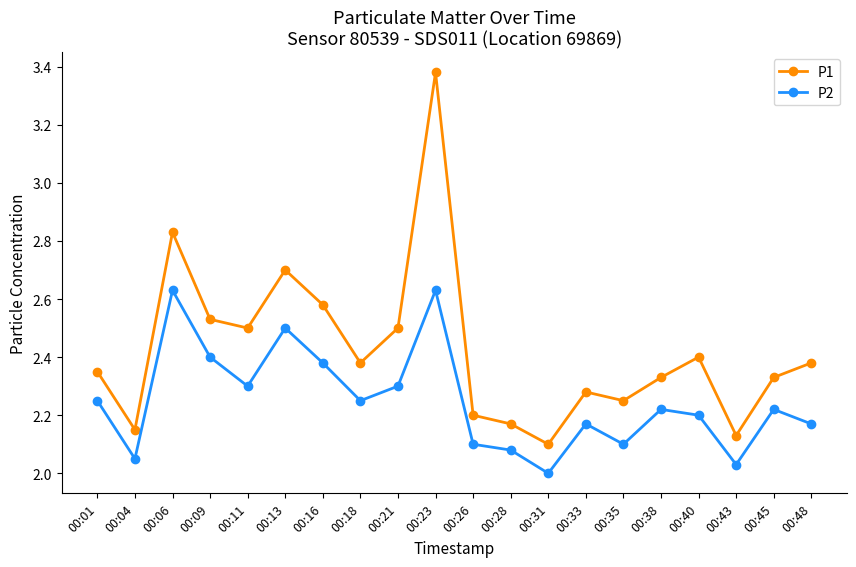

How many distinct data groups are displayed?

2